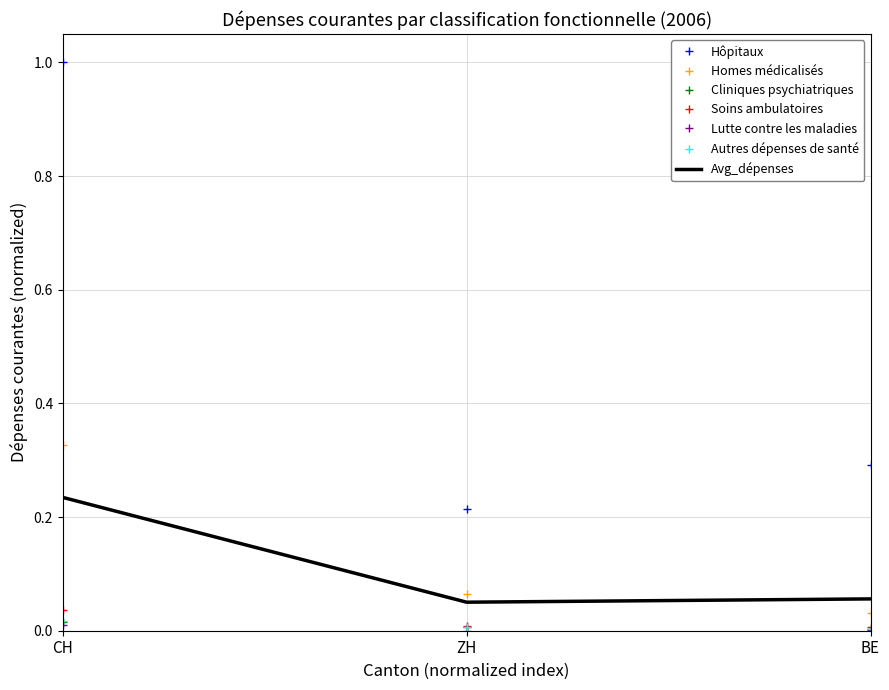

Which series has the largest range (max minus min)?

Hôpitaux